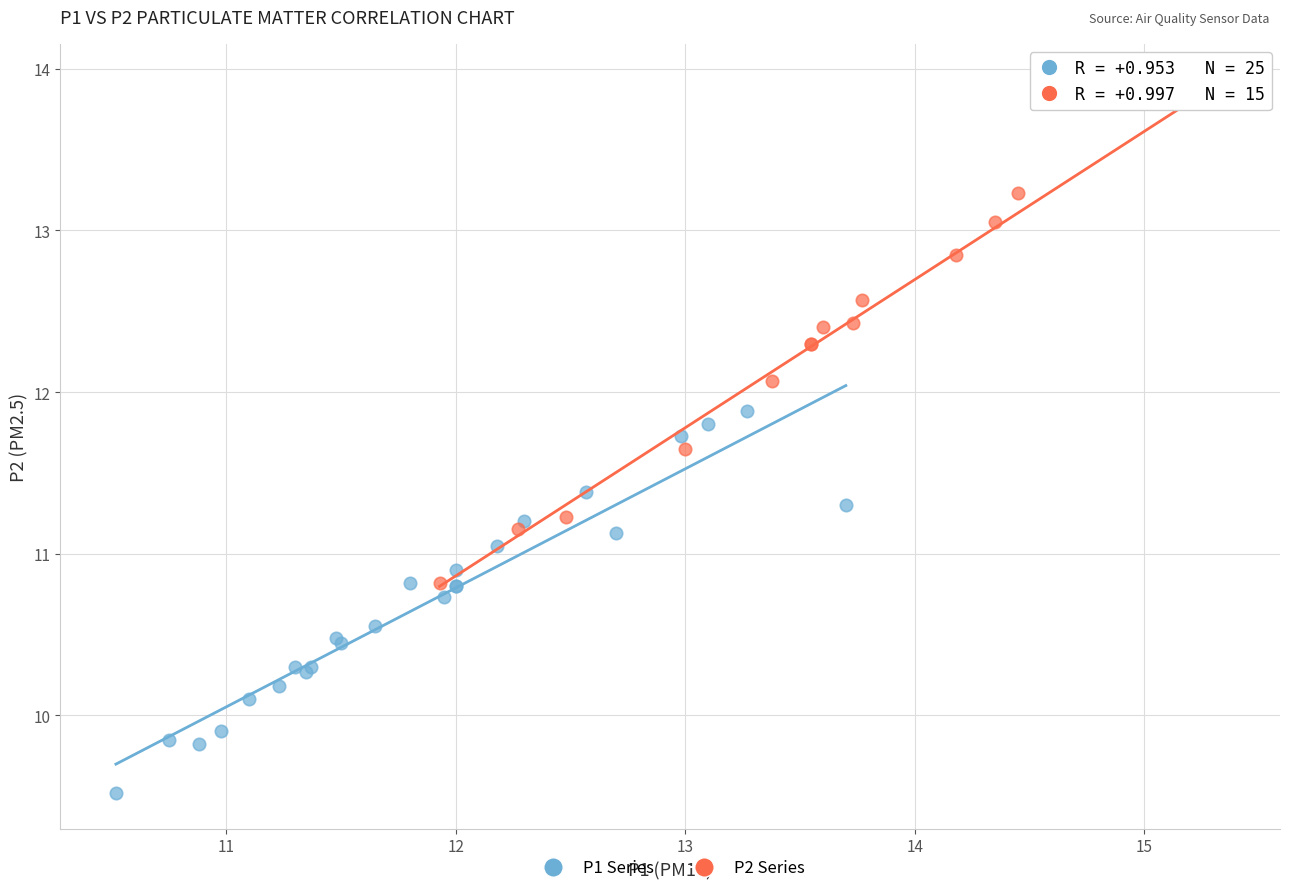

What are all the series names shown in the legend?

P1 Series, P2 Series